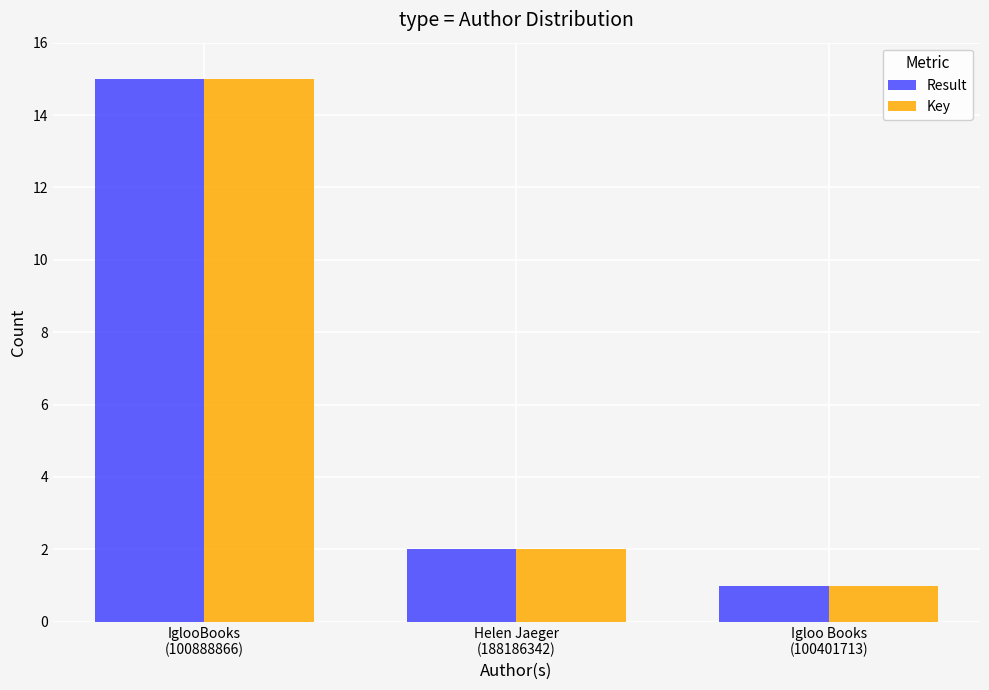

Read the Result value at IglooBooks
(100888866).

15